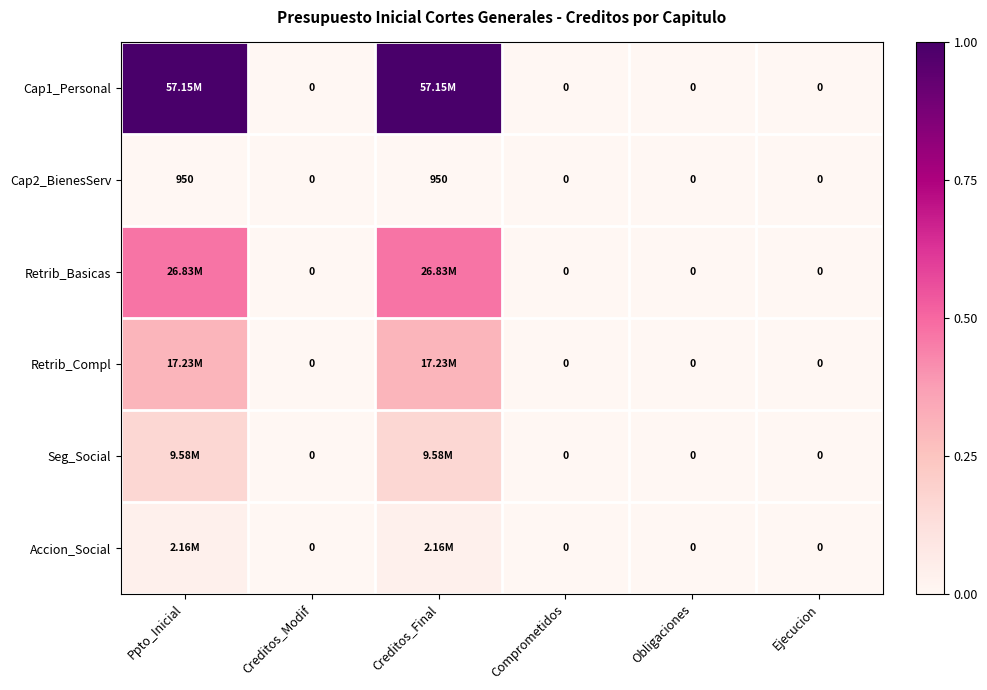

Which category has the highest value across all series?

Ppto_Inicial